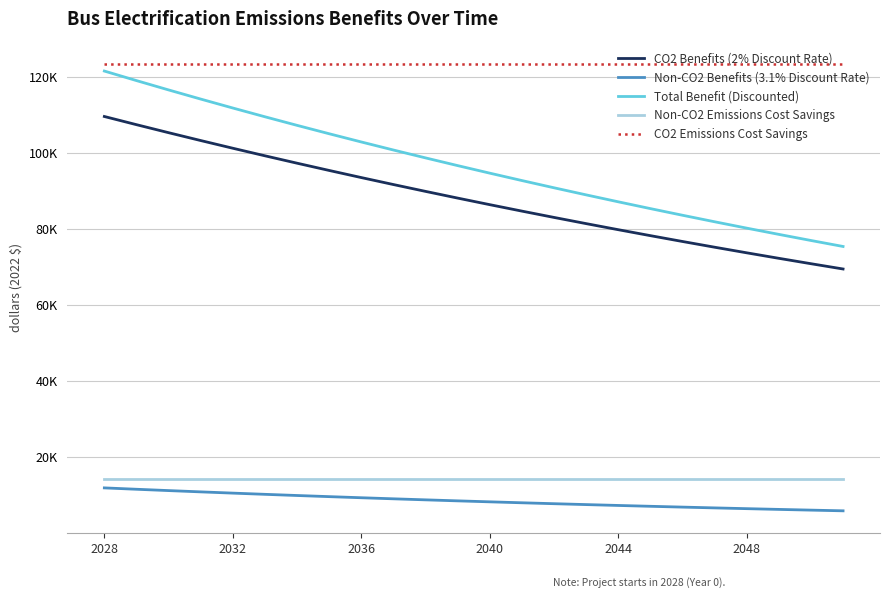

True or false: CO2 Emissions Cost Savings and CO2 Benefits (2% Discount Rate) intersect in this chart.

False